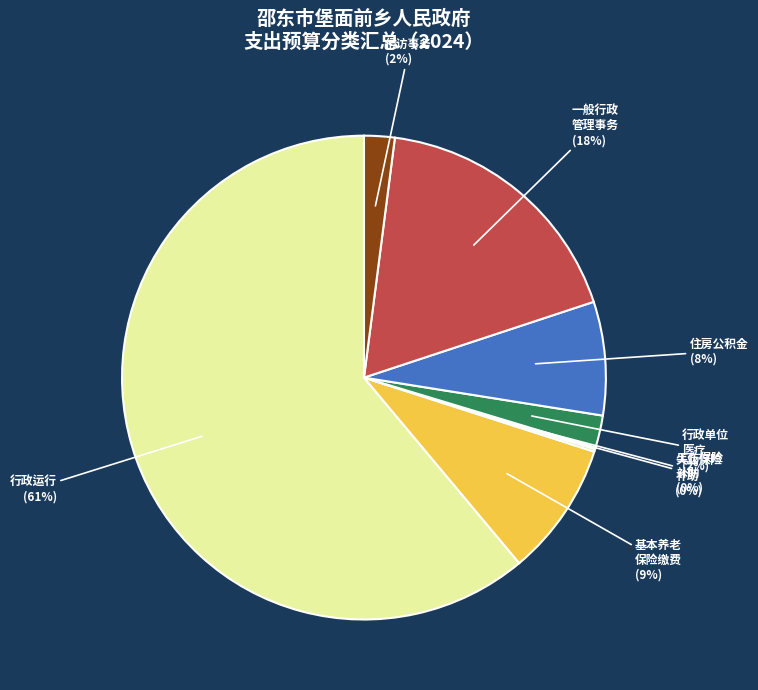

Is there a majority slice in this chart?

Yes